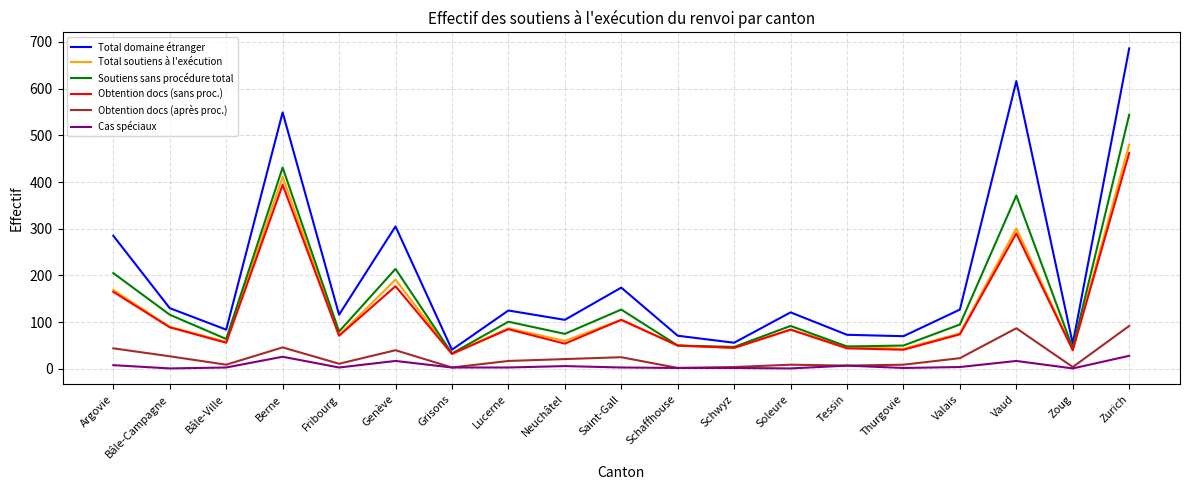

The value of Obtention docs (sans proc.) at Lucerne is 85. True or false?

True